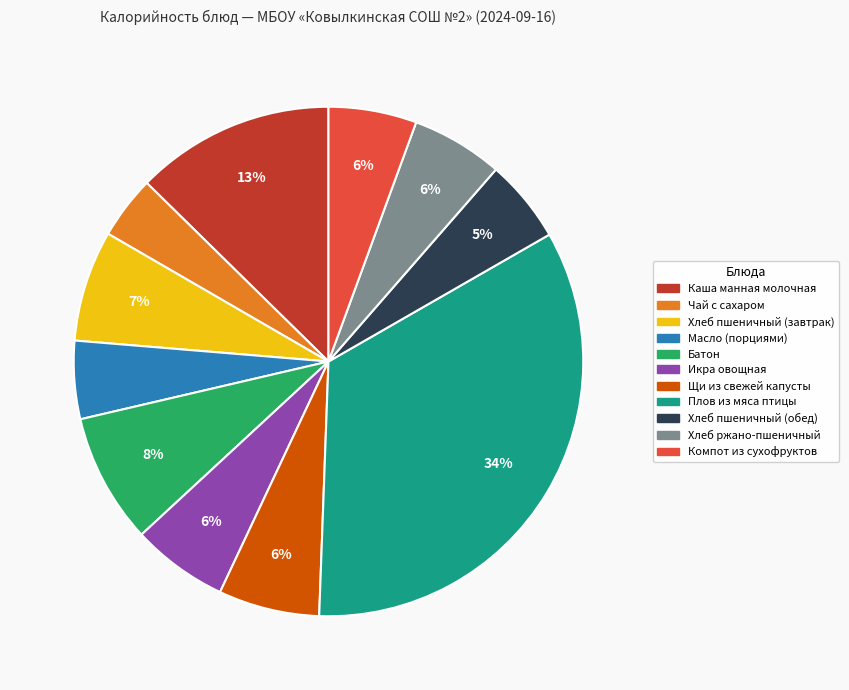

To the nearest percent, what is the combined percentage of Компот из сухофруктов and Масло (порциями)?

11%